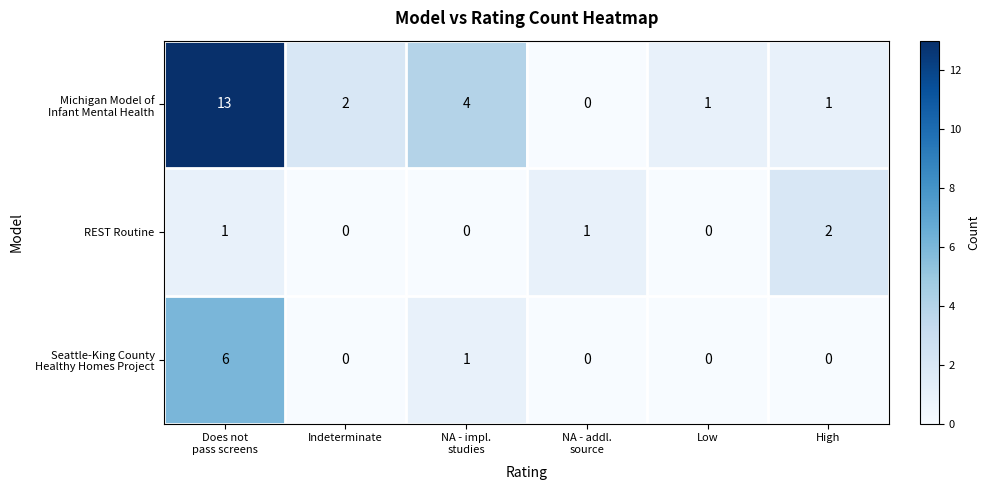

How many distinct data groups are displayed?

3